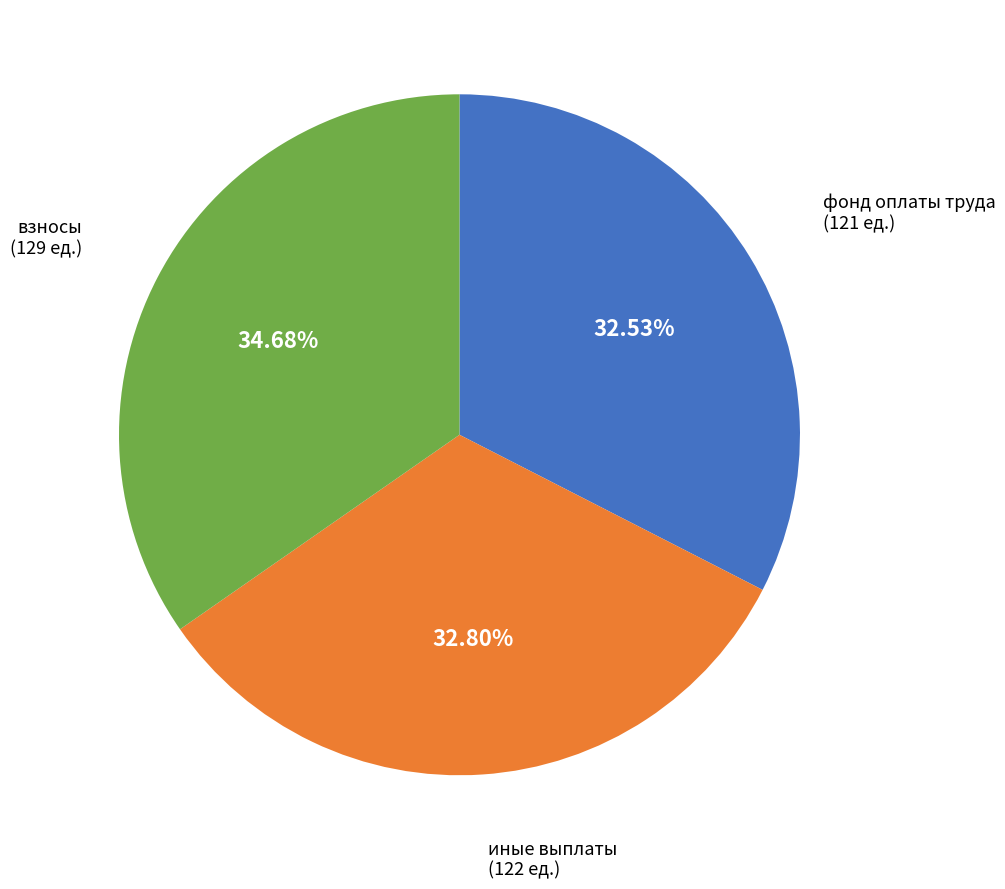

Does any single category account for the majority?

No